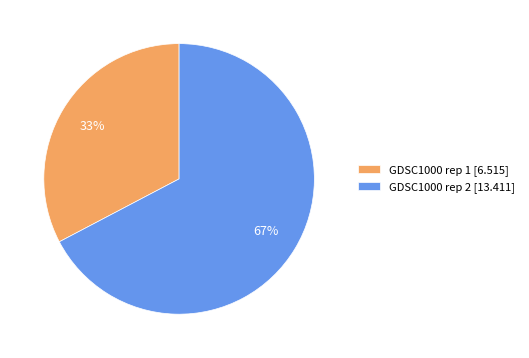

Is there a majority slice in this chart?

Yes